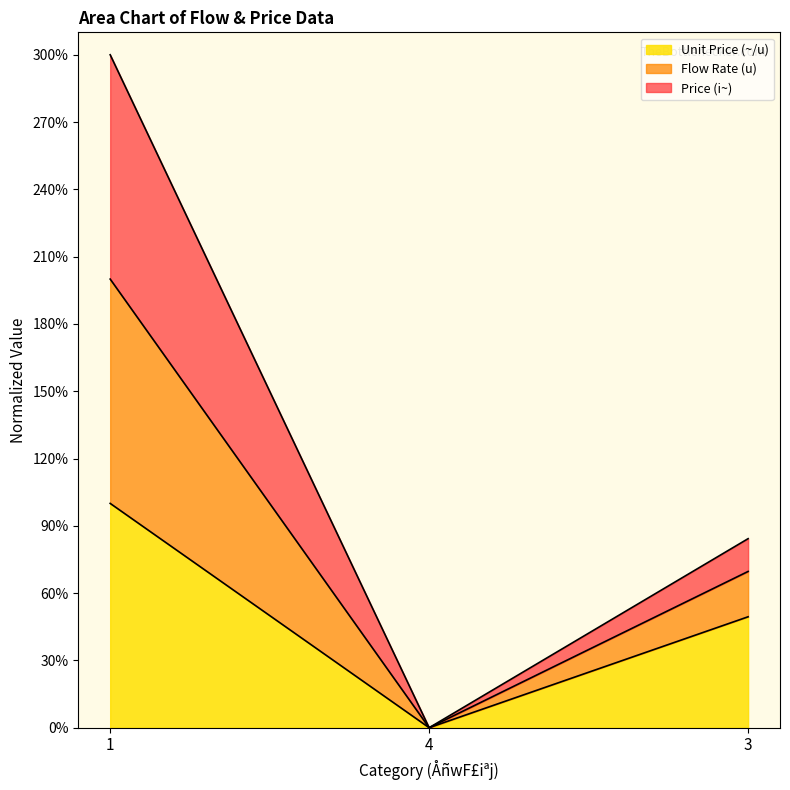

What is the value of the Unit Price (~/u) point at the 1st from the left?

100.0